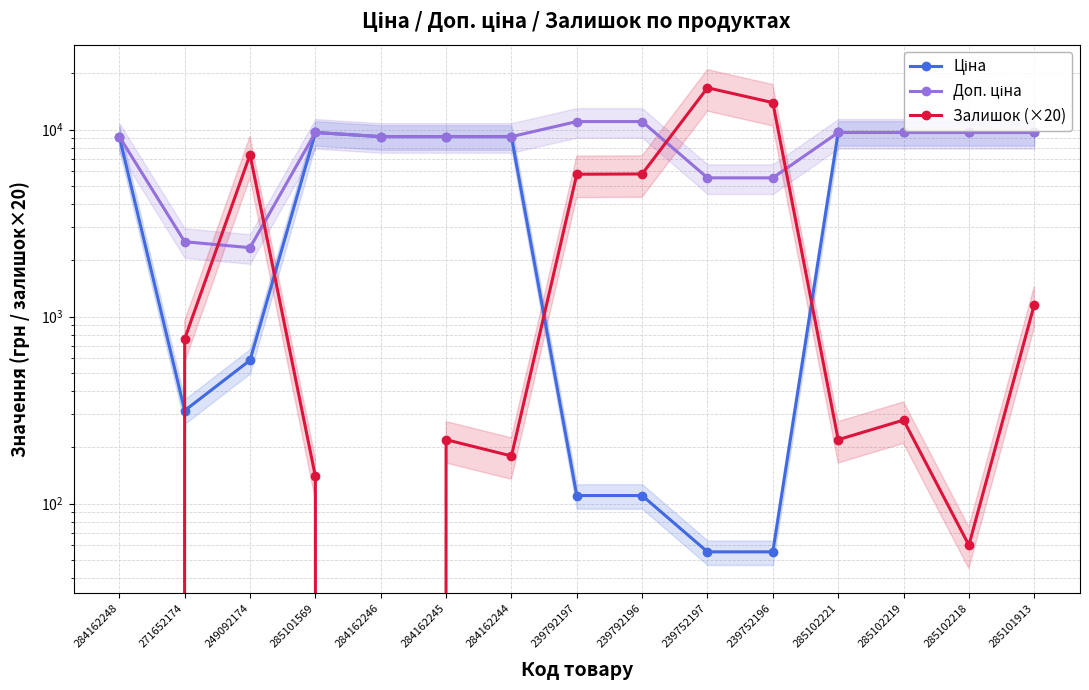

What is the label of the 5th point from the right?

239752196